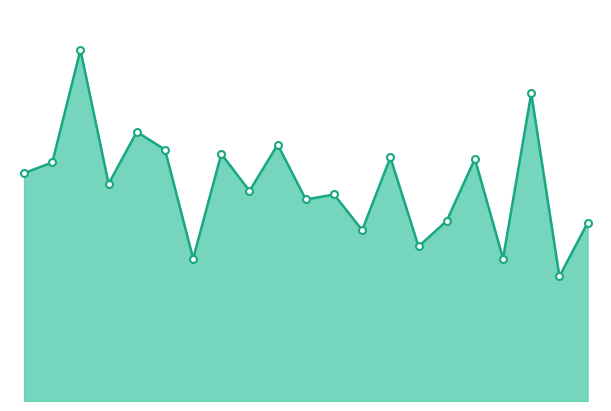

What is the difference between the maximum and minimum values?

3.2